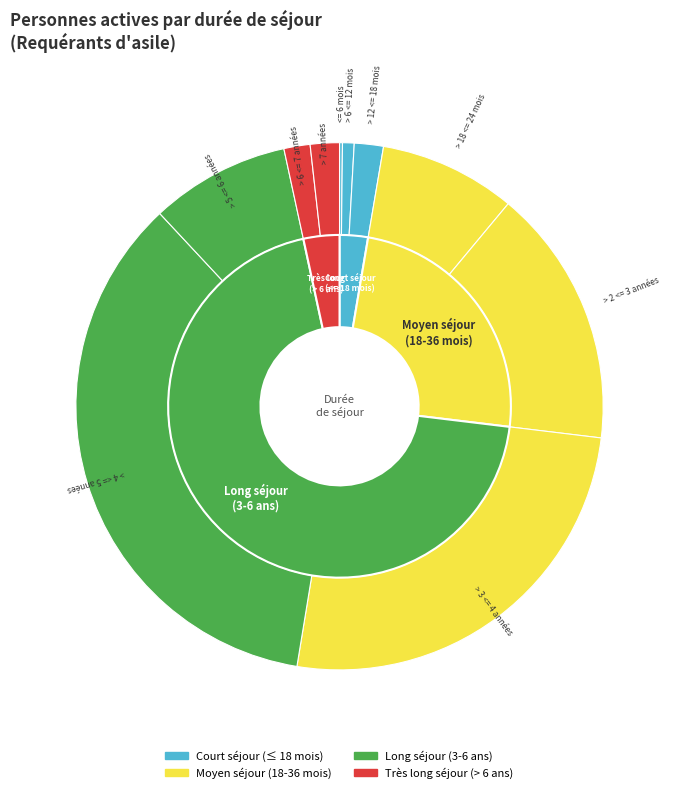

True or false: > 6 <= 12 mois accounts for 1% of the total.

True